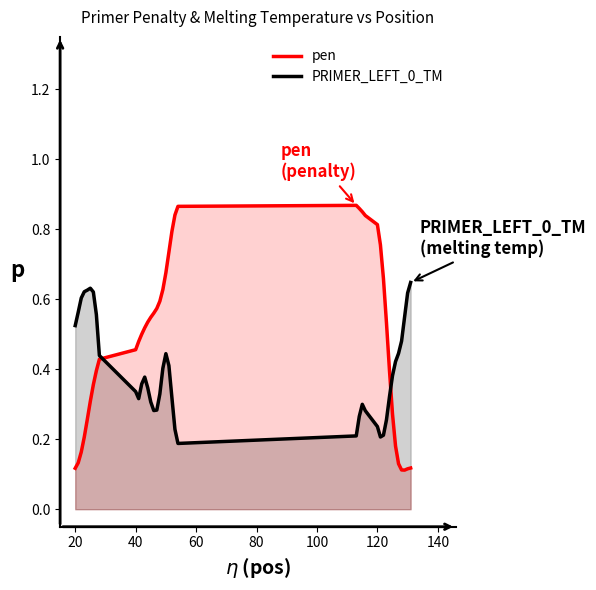

How many lines are shown in the chart?

2